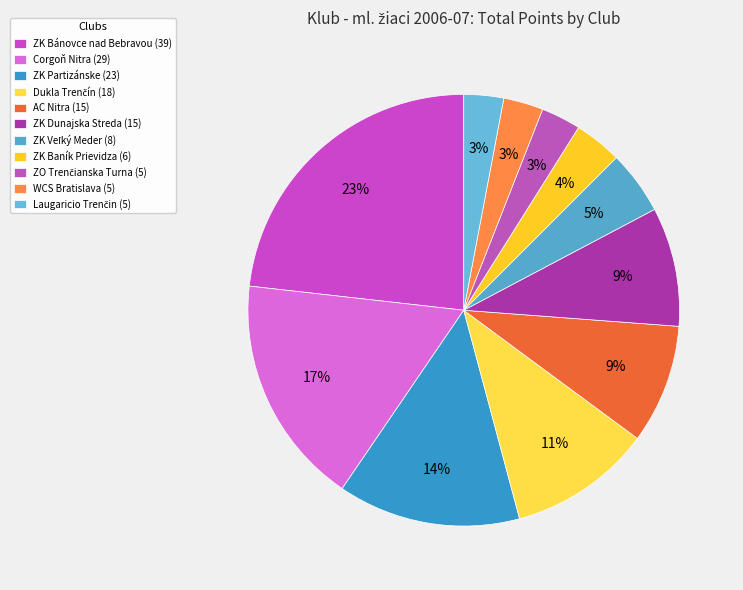

What is the change in value from AC Nitra to ZK Veľký Meder?

-7